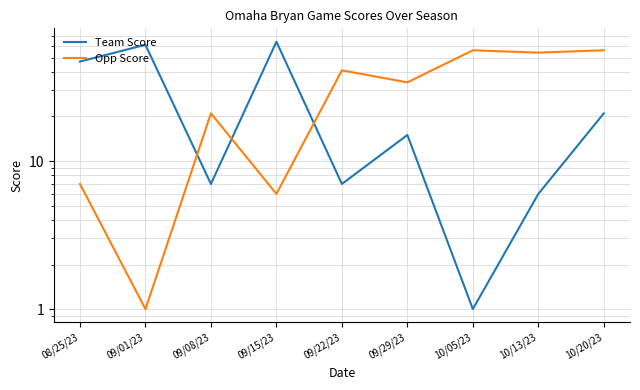

At which category does Team Score reach its first local peak?

09/01/23